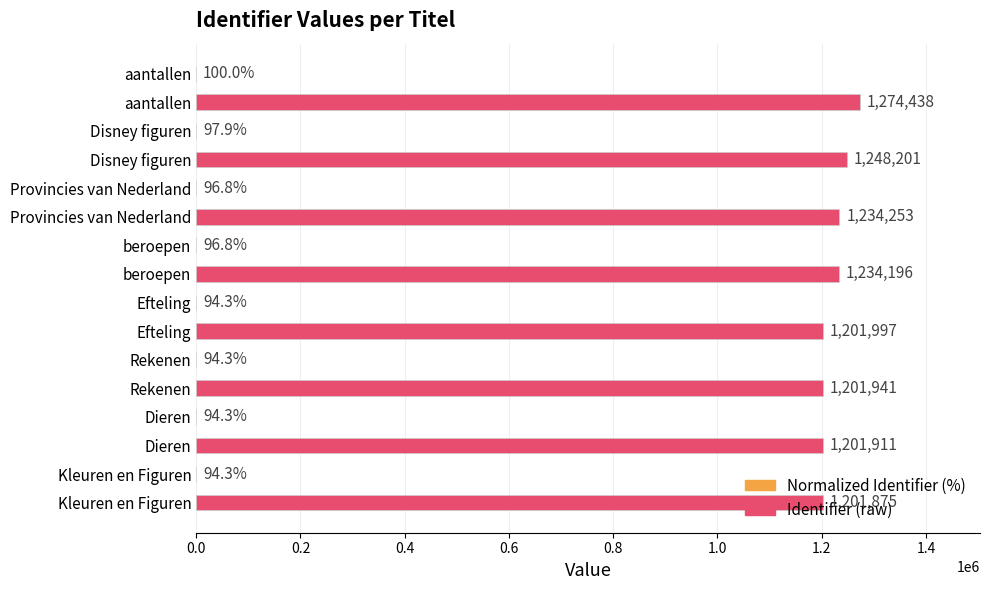

The Identifier (raw) series shows 1201941.0 at Rekenen. True or false?

True